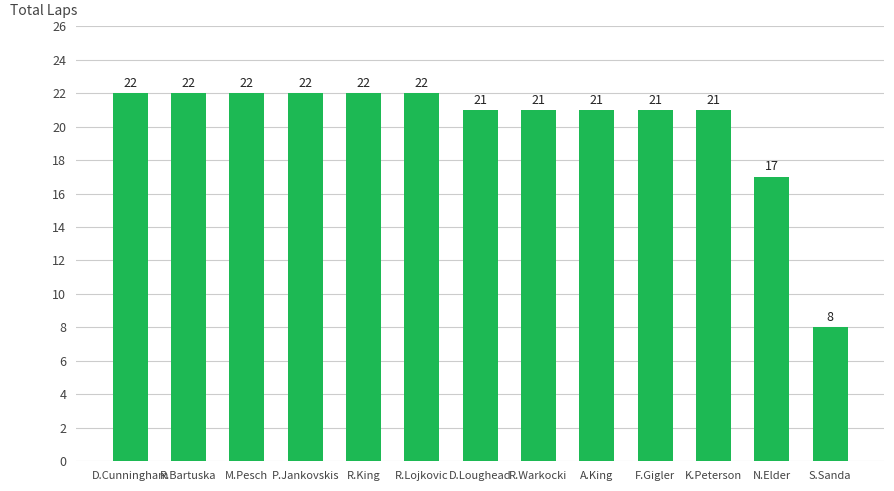

What value does the data have at R.Lojkovic?

22